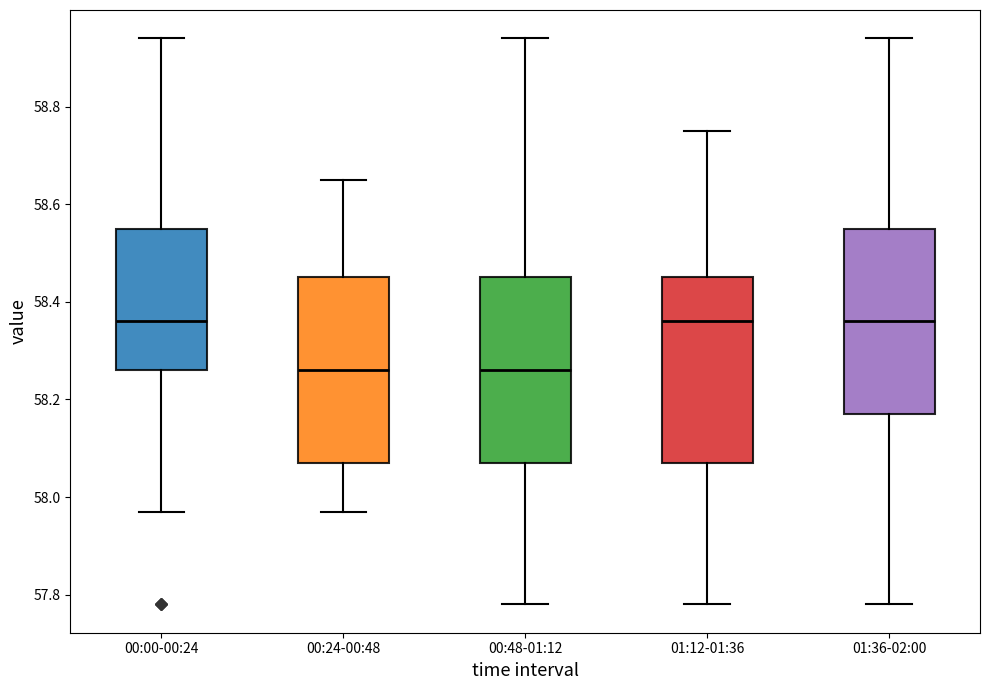

Where is the upper edge of the box for 00:48-01:12 on the y-axis? The values are not printed on the chart, so give them approximately, as read against the axis.

58.46